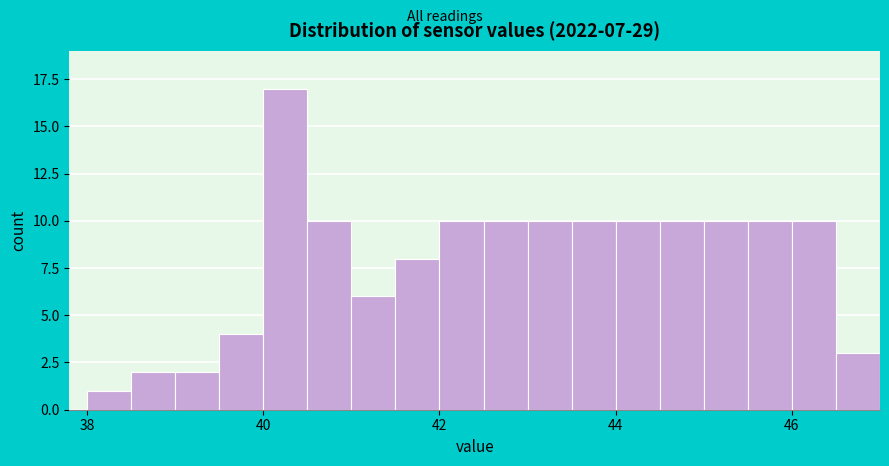

Around what value on the x-axis is the tallest bar? Give the approximate position of its centre, as read against the axis.

40.2